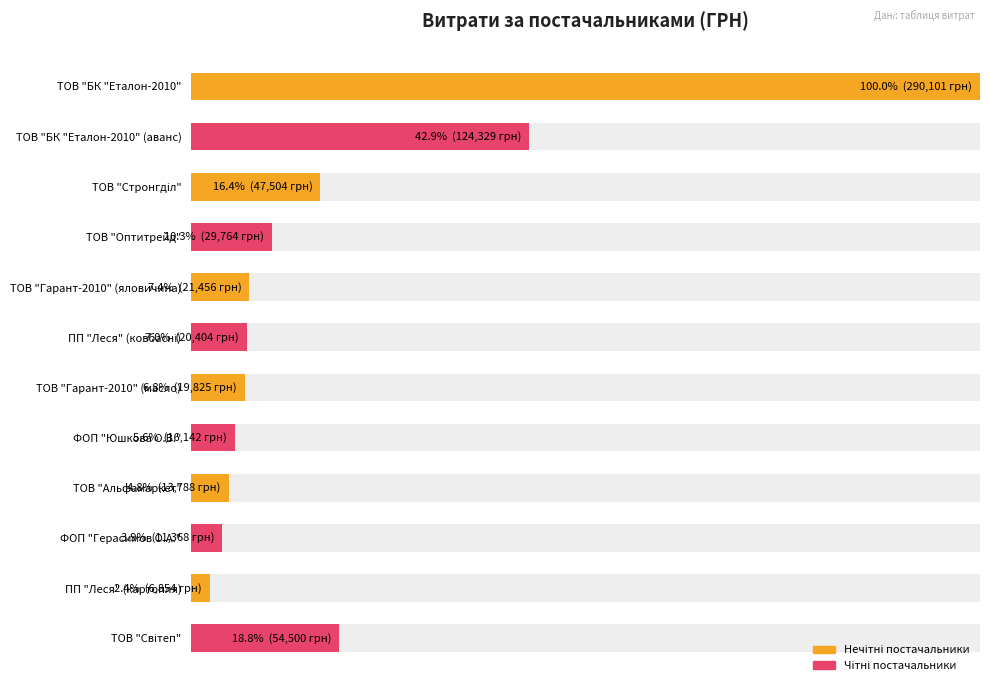

How many series are shown in this chart?

2